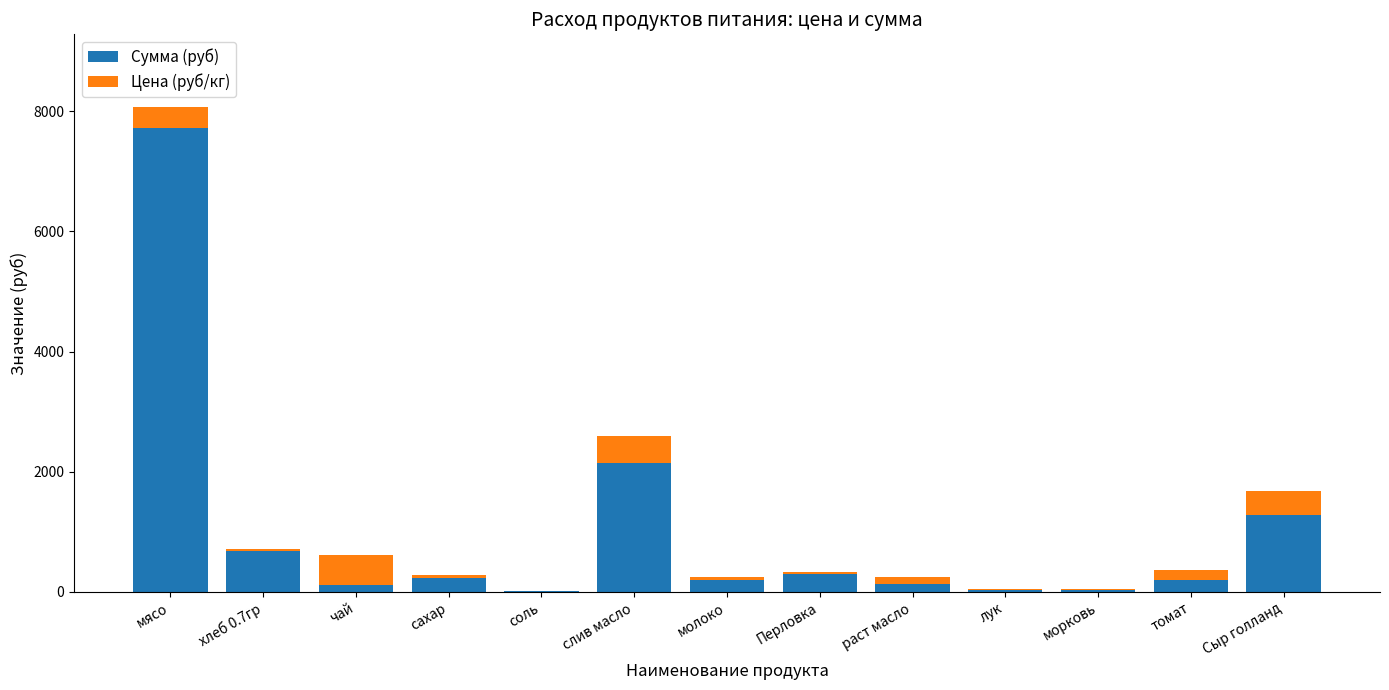

What is the sum of all Сумма (руб) values?

13086.6